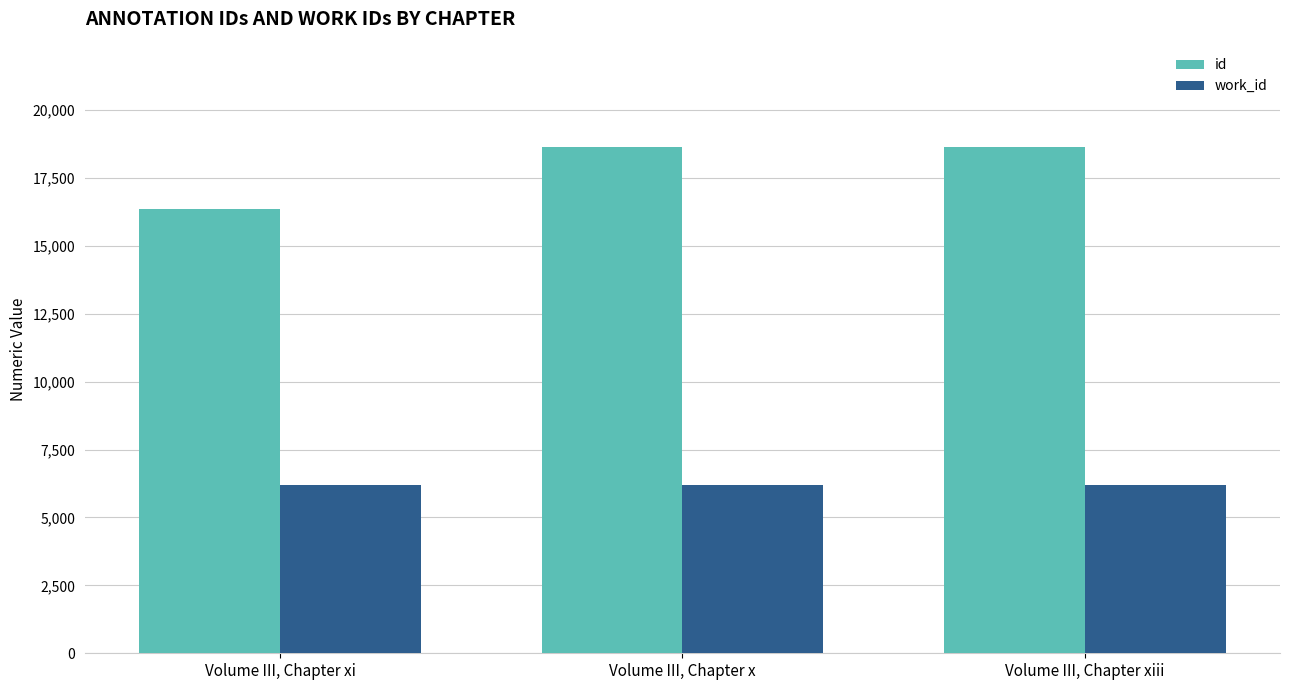

At Volume III, Chapter xi, list the series in order from largest to smallest.

id, work_id